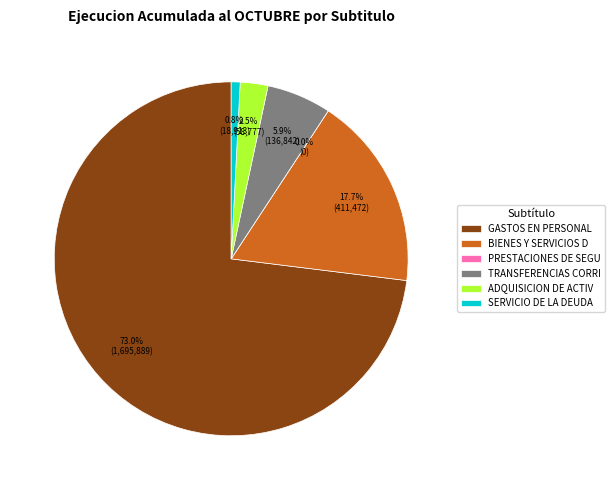

The SERVICIO DE LA DEUDA slice represents 1% of the pie. True or false?

True